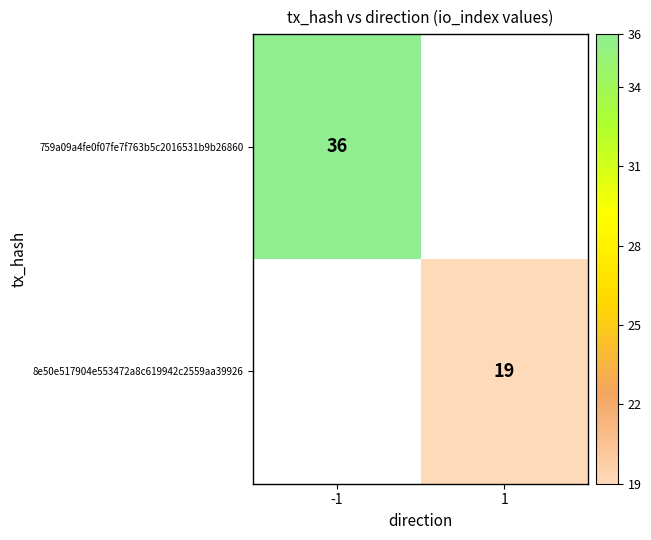

Is it true that 8e50e517904e553472a8c619942c2559aa39926 equals 7 at 1?

False